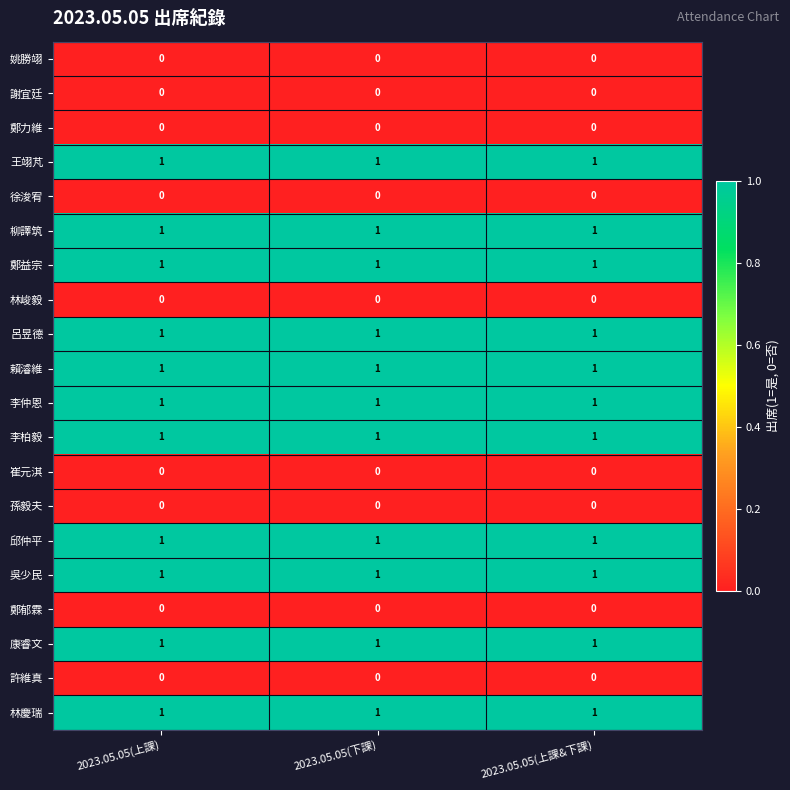

At how many categories does at least one series exceed 0?

3